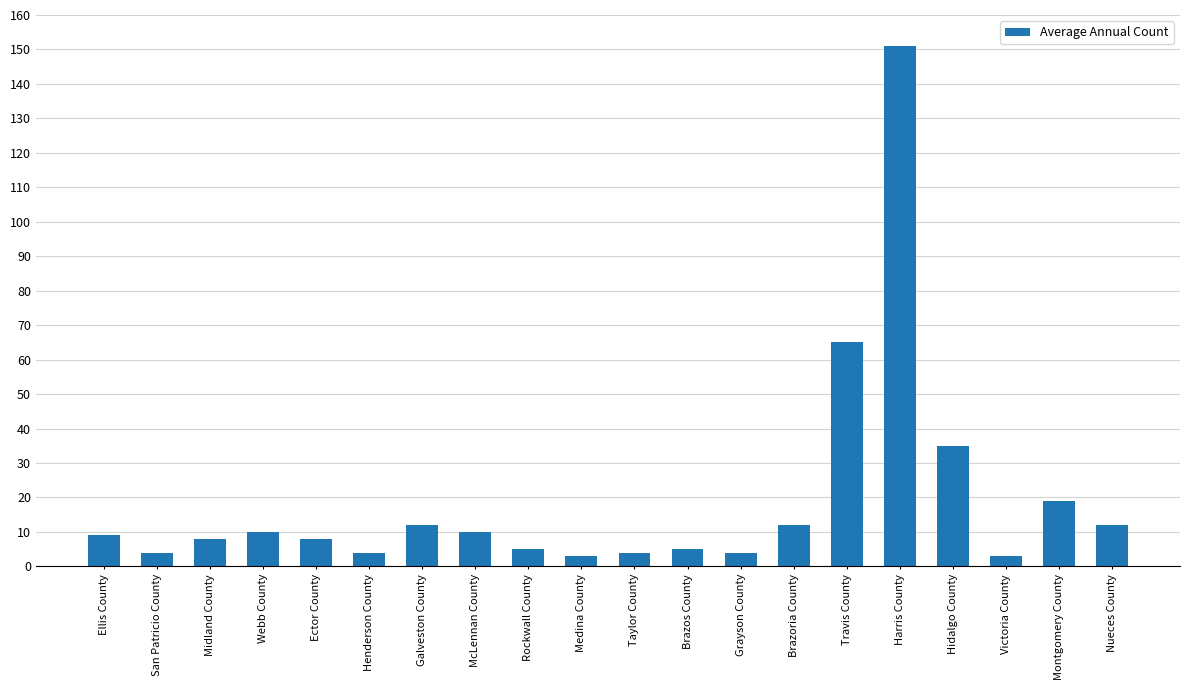

Is it true that the value at Henderson County is 4?

True